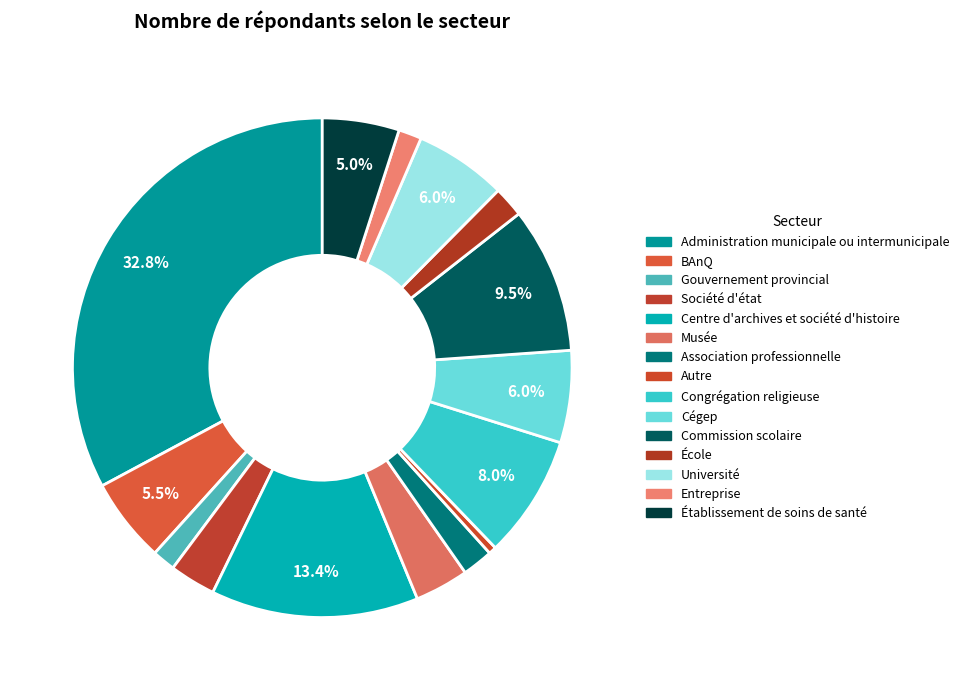

How many slices are in this pie chart?

15